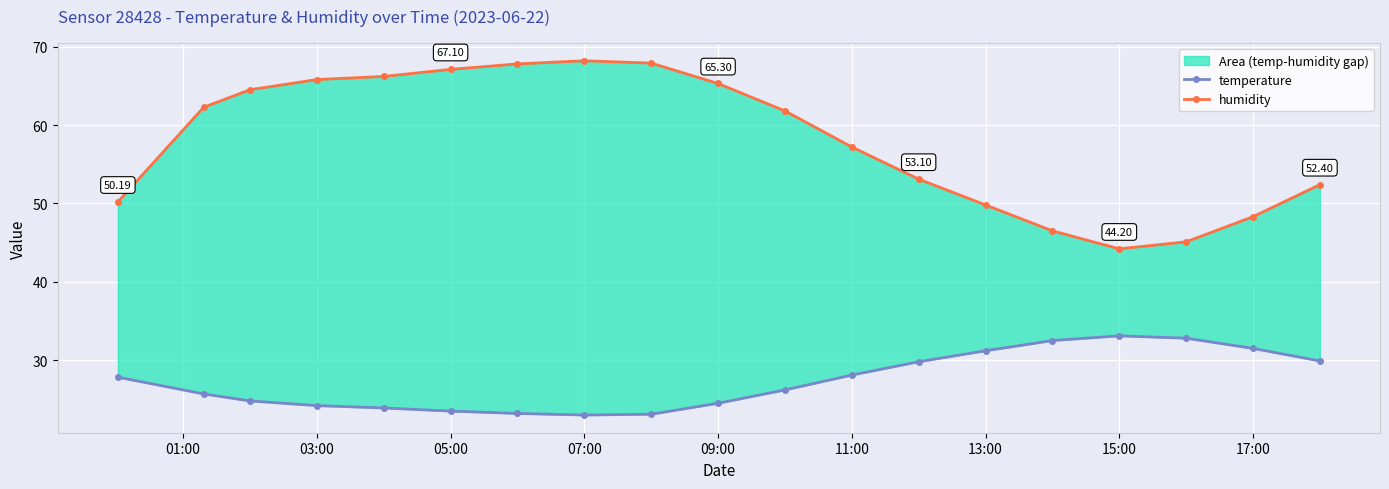

True or false: humidity and temperature cross at least once.

False